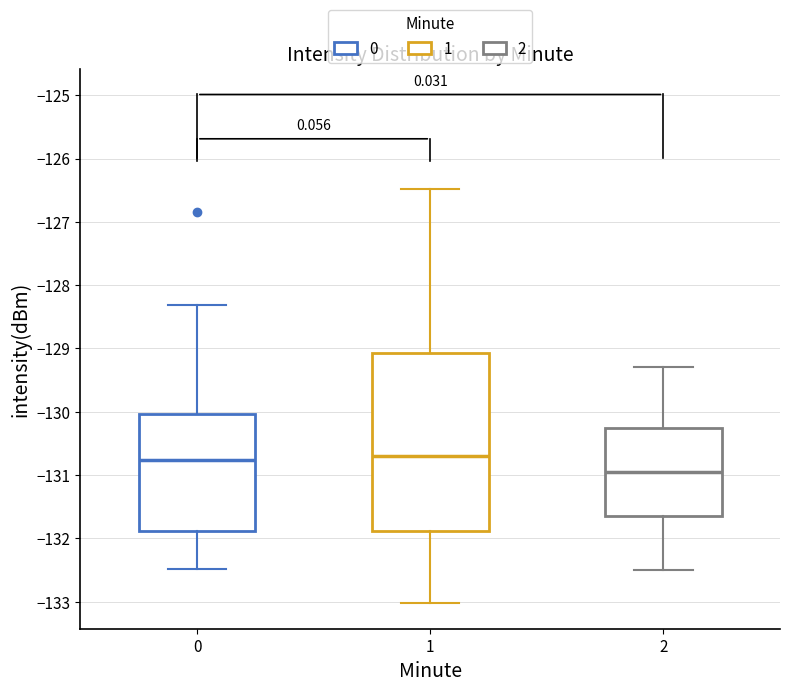

Reading left to right, read every box against the y-axis: the position of its median line, the range the box covers, and the ends of its whiskers. The values are not printed on the chart, so give them approximately, as read against the axis.

0: median -130.8, box -131.9 to -130.0, whiskers -132.5 to -128.3
1: median -130.7, box -131.9 to -129.1, whiskers -133.0 to -126.5
2: median -130.9, box -131.6 to -130.2, whiskers -132.5 to -129.3